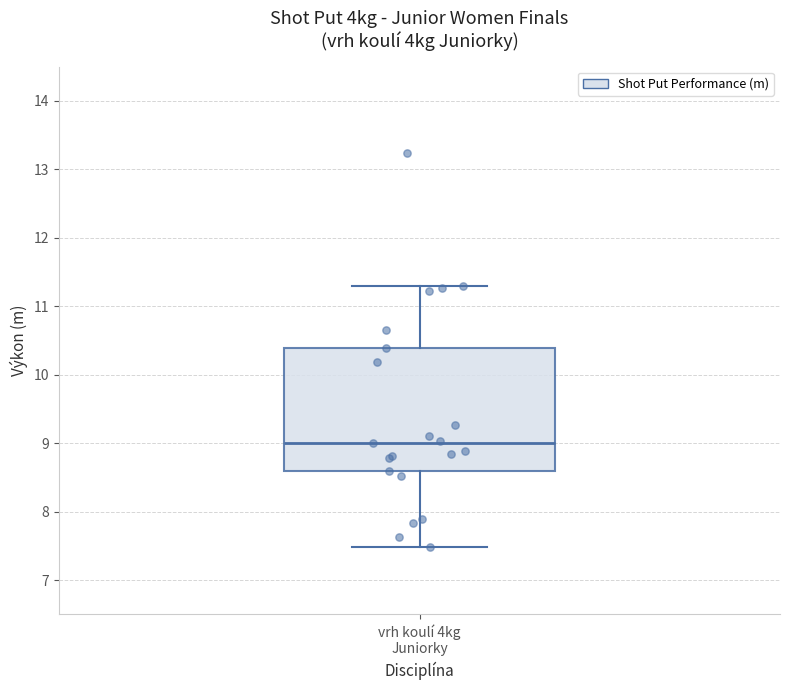

Read this box plot against the y-axis: the position of the median line, the range covered by the box, and the ends of both whiskers. The values are not printed on the chart, so give them approximately, as read against the axis.

median 9.0, box 8.6 to 10.4, whiskers 7.5 to 11.3